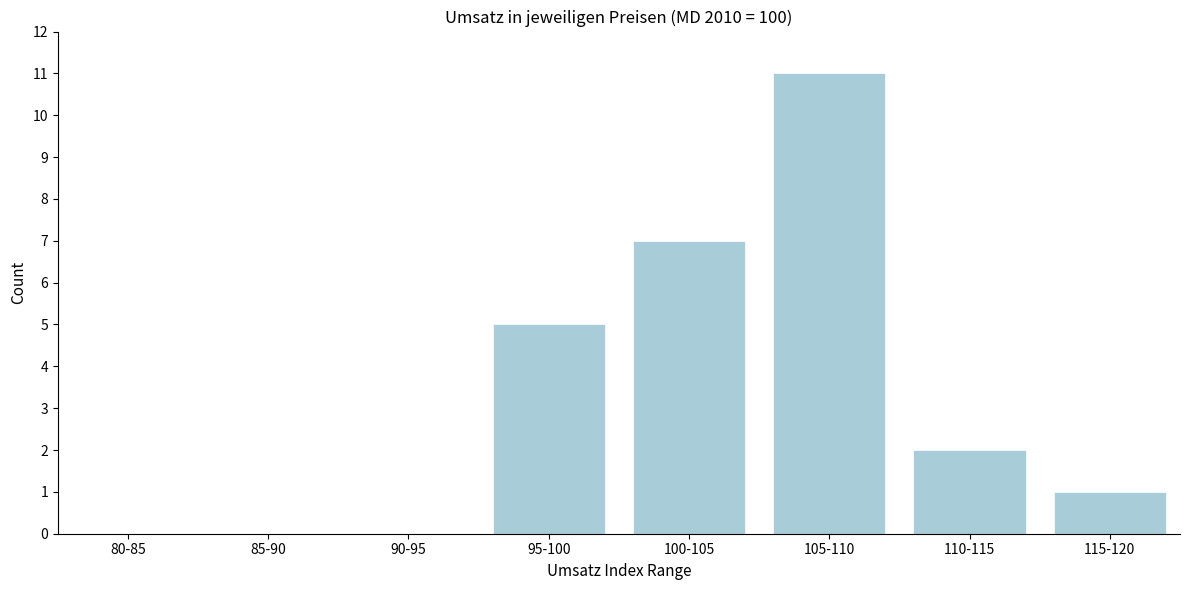

Reading left to right, extract all data points from this chart.

80-85=0	85-90=0	90-95=0	95-100=5	100-105=7	105-110=11	110-115=2	115-120=1